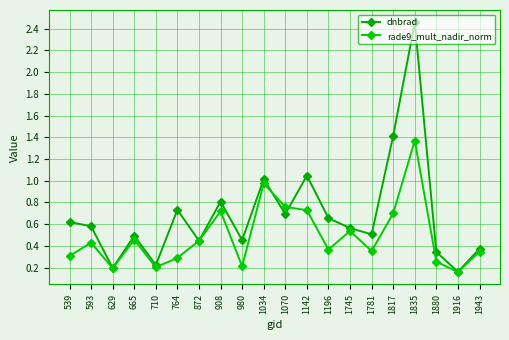

Which series has the largest range (max minus min)?

dnbrad